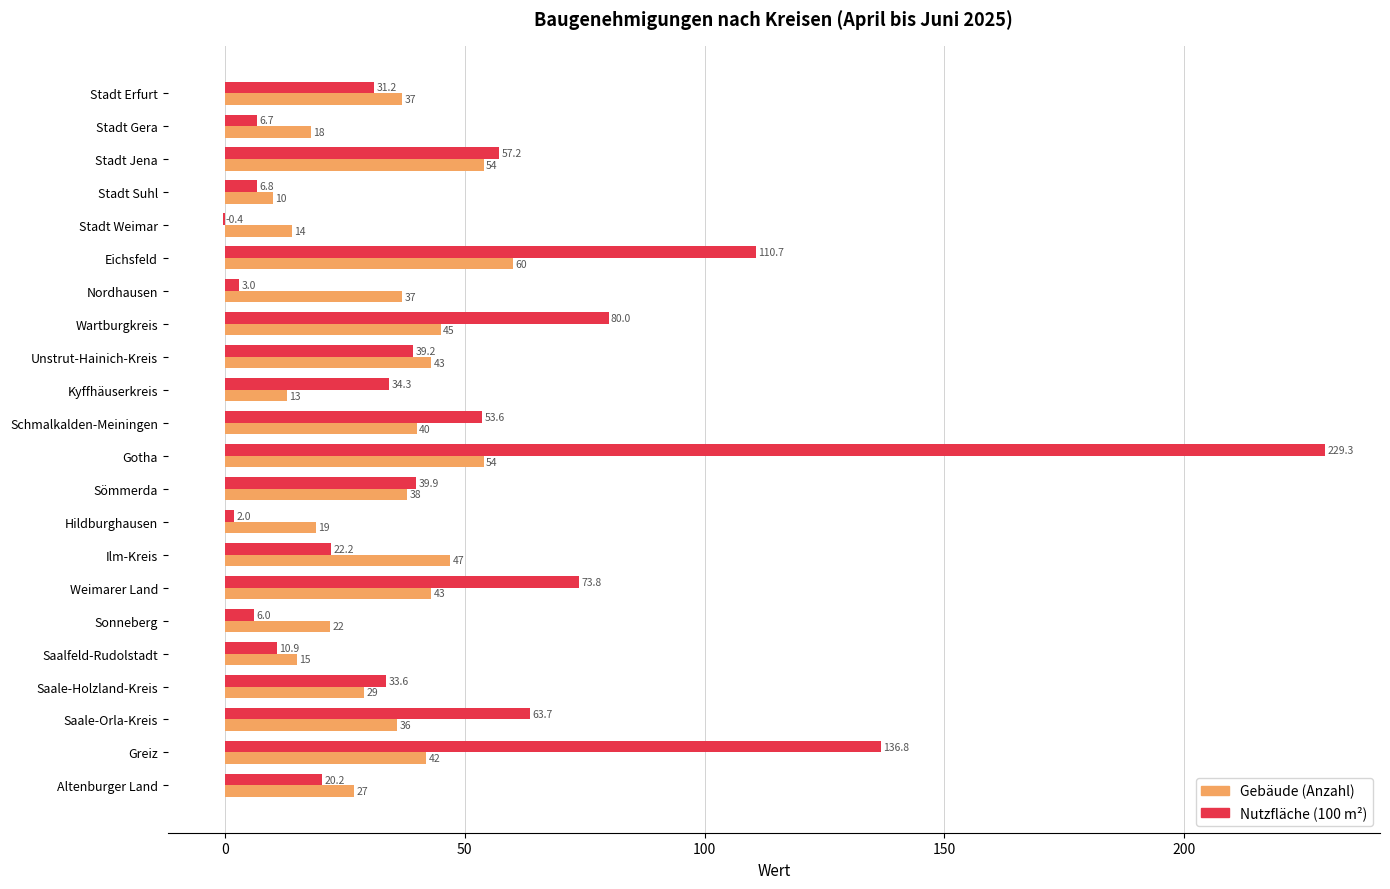

What are all the series names shown in the legend?

Gebäude (Anzahl), Nutzfläche (100 m²)